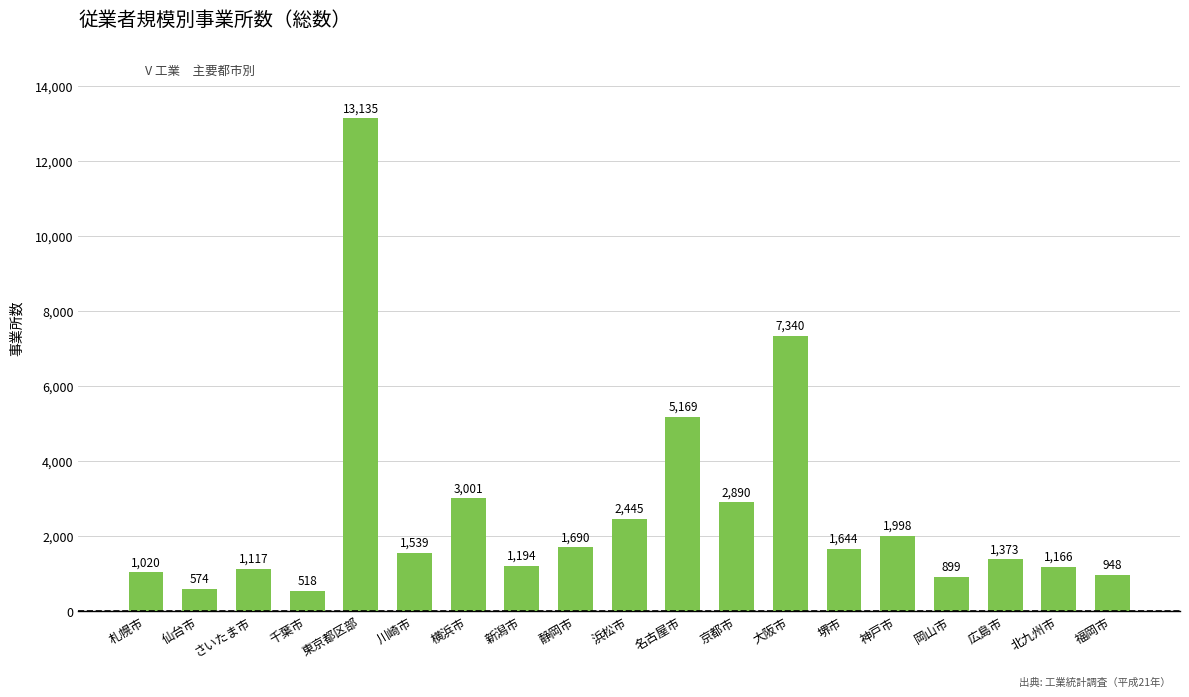

Does the chart contain any negative values?

No